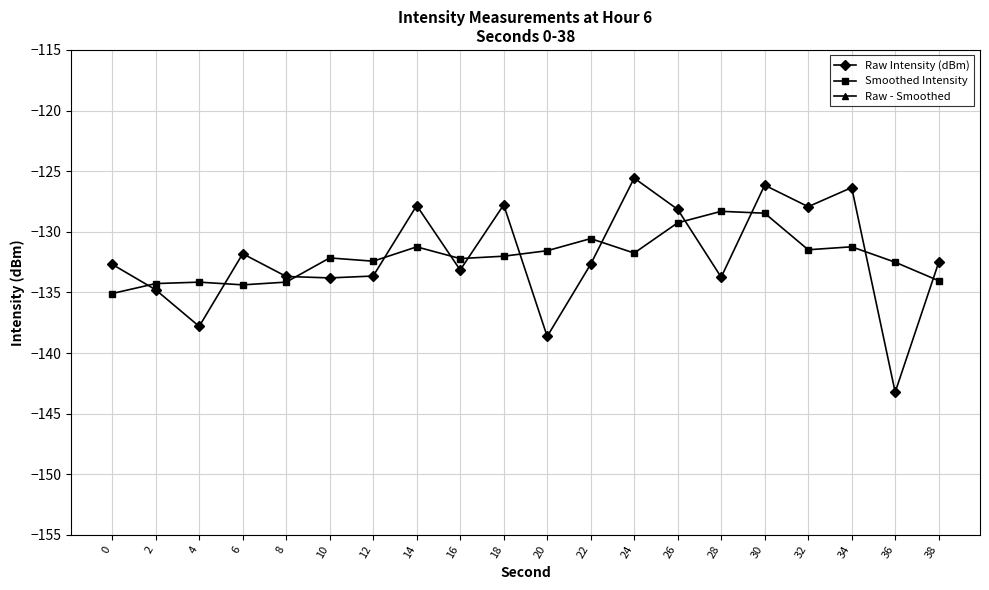

Is it true that Raw Intensity (dBm) equals -133.7 at 28?

True